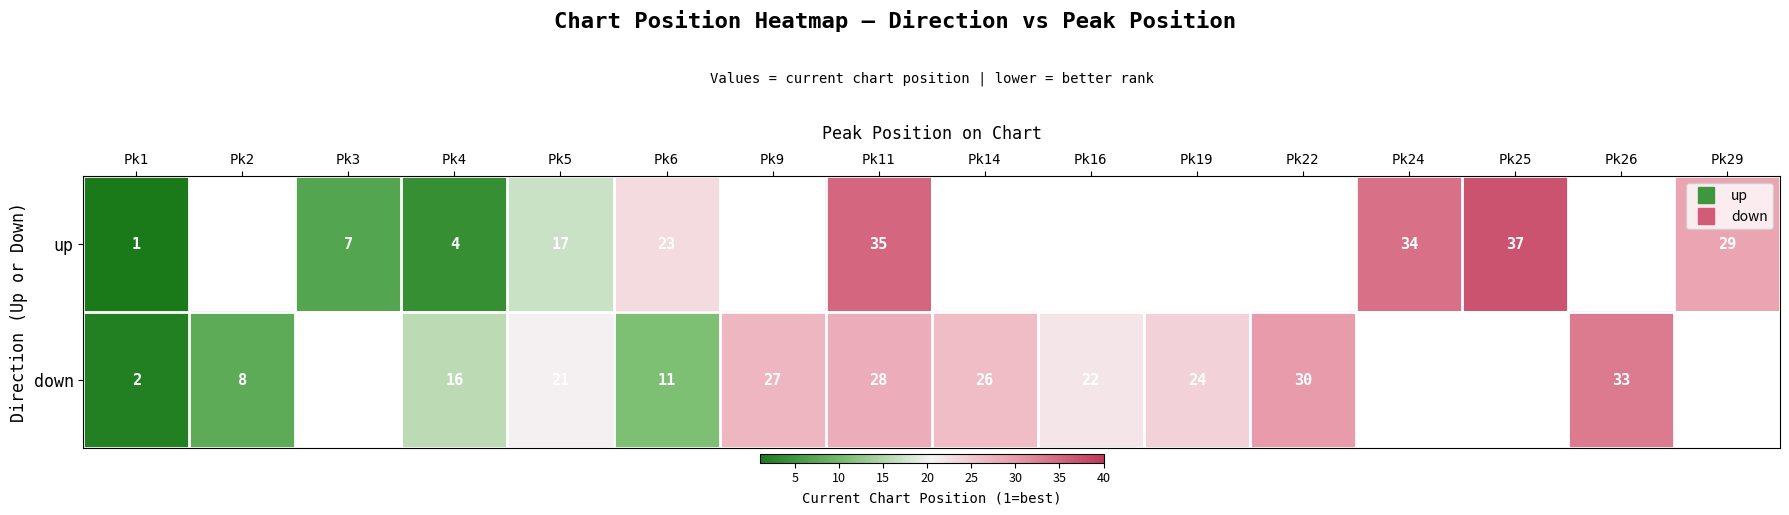

At which label does up reach its minimum?

Pk1